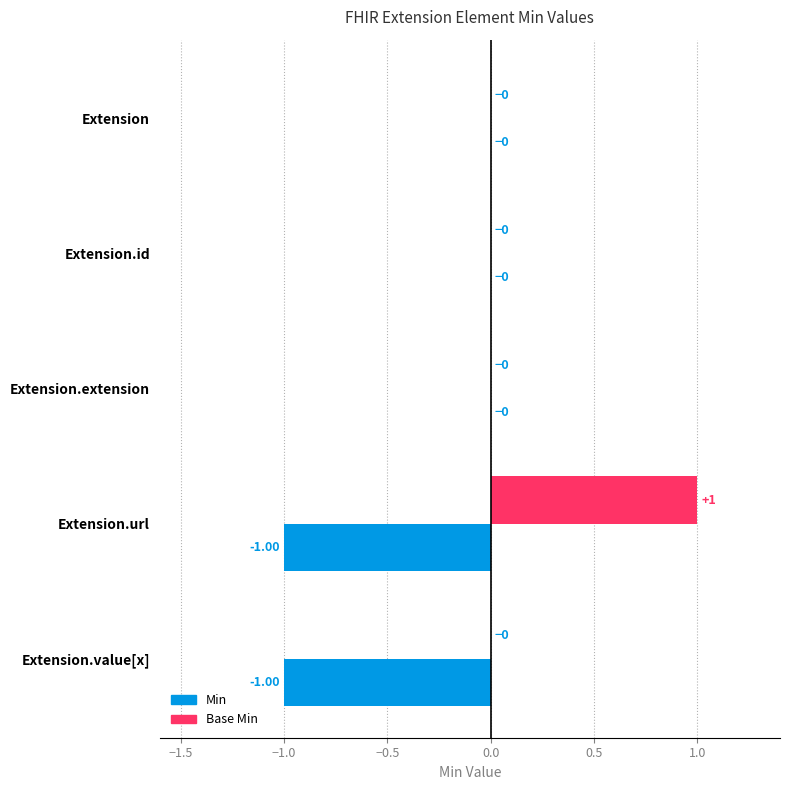

How many bars are there in each group?

2